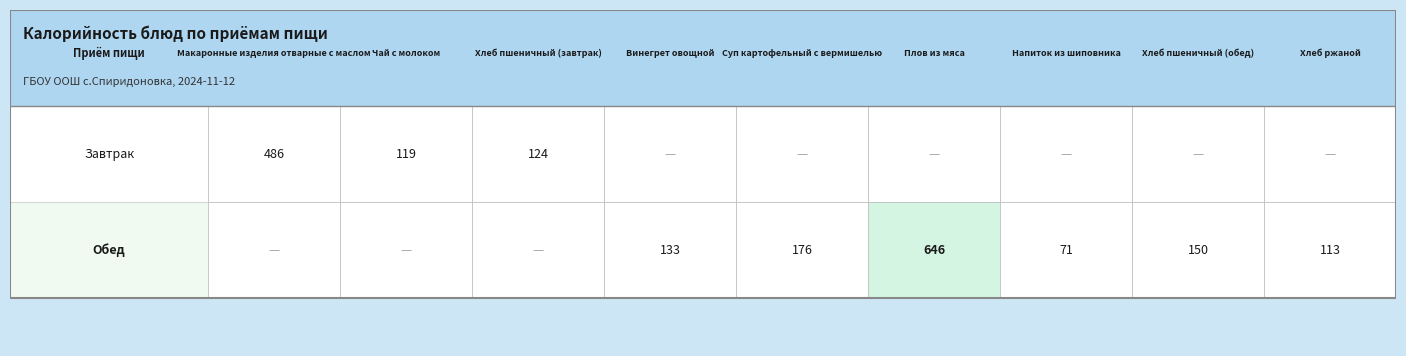

Is it true that Обед equals 646 at 5?

True